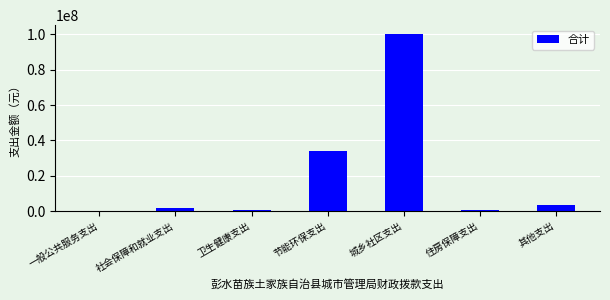

Between 住房保障支出 and 城乡社区支出, which is larger?

城乡社区支出